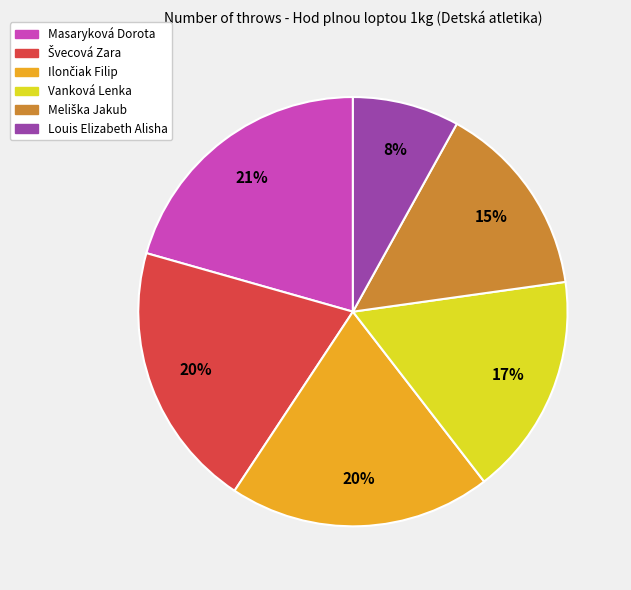

The Vanková Lenka slice represents 3% of the pie. True or false?

False